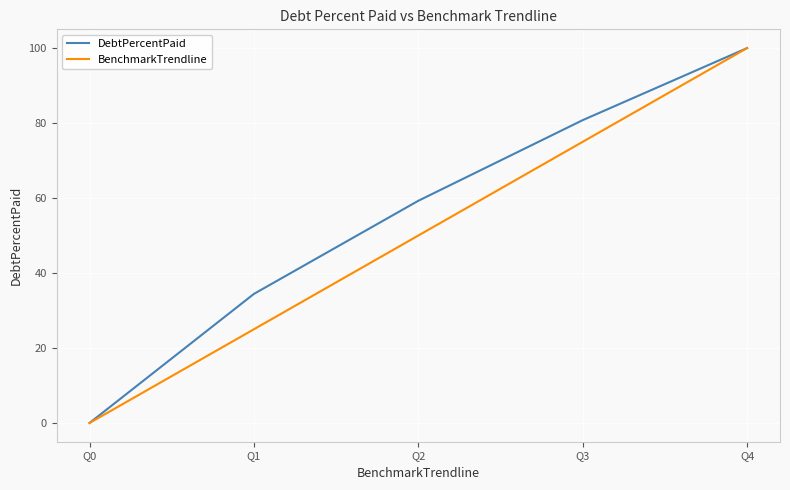

What is the approximate value of DebtPercentPaid at Q1?

34.4